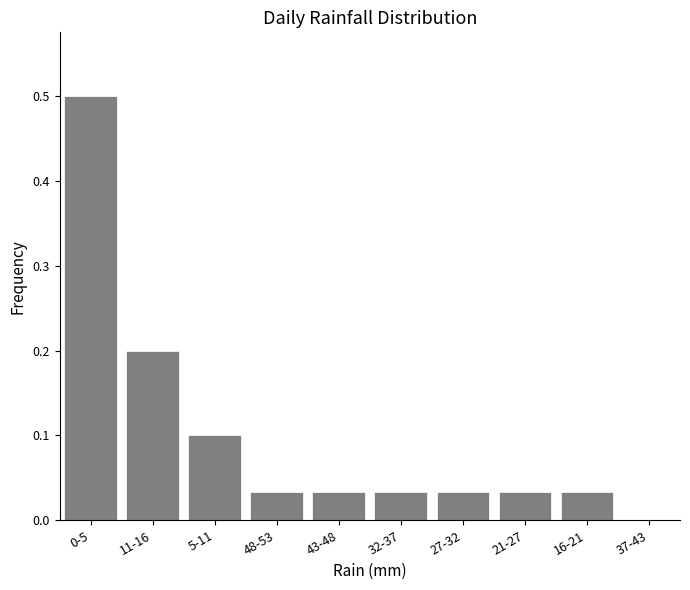

Which has a higher value, 5-11 or 21-27?

5-11